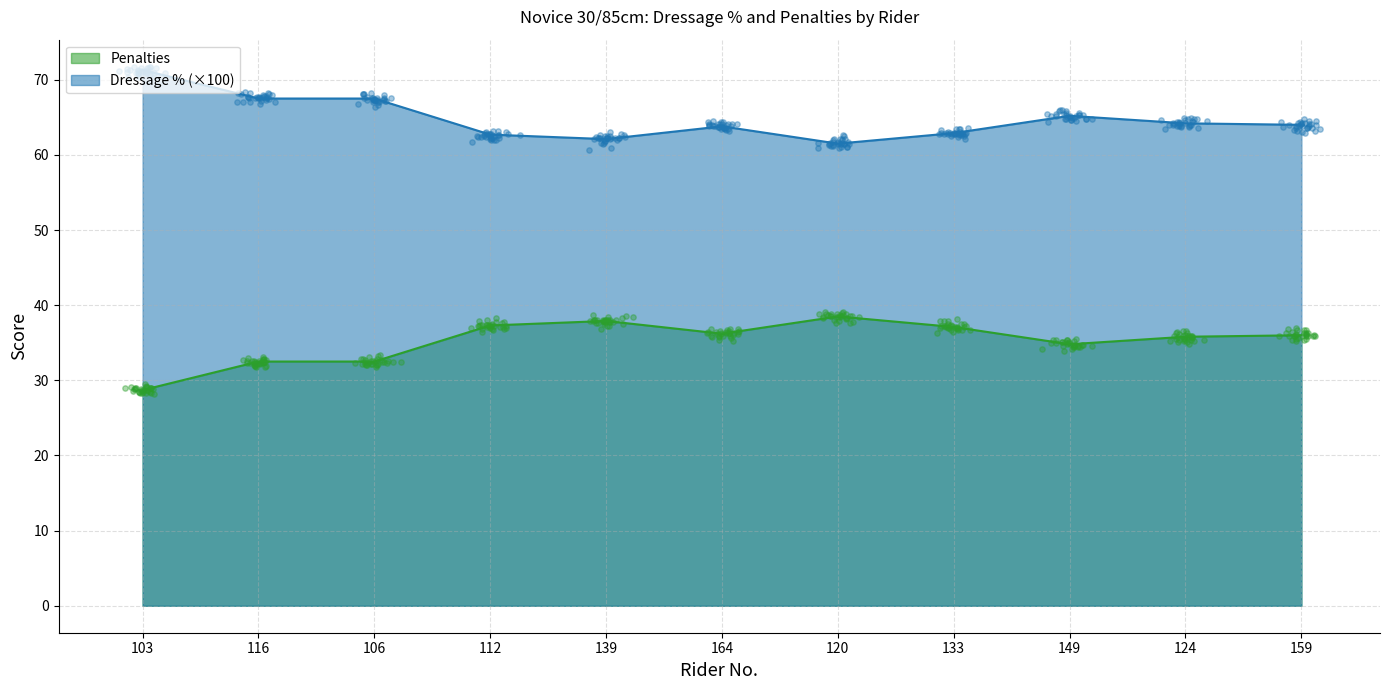

What is the maximum value for Penalties?

38.5